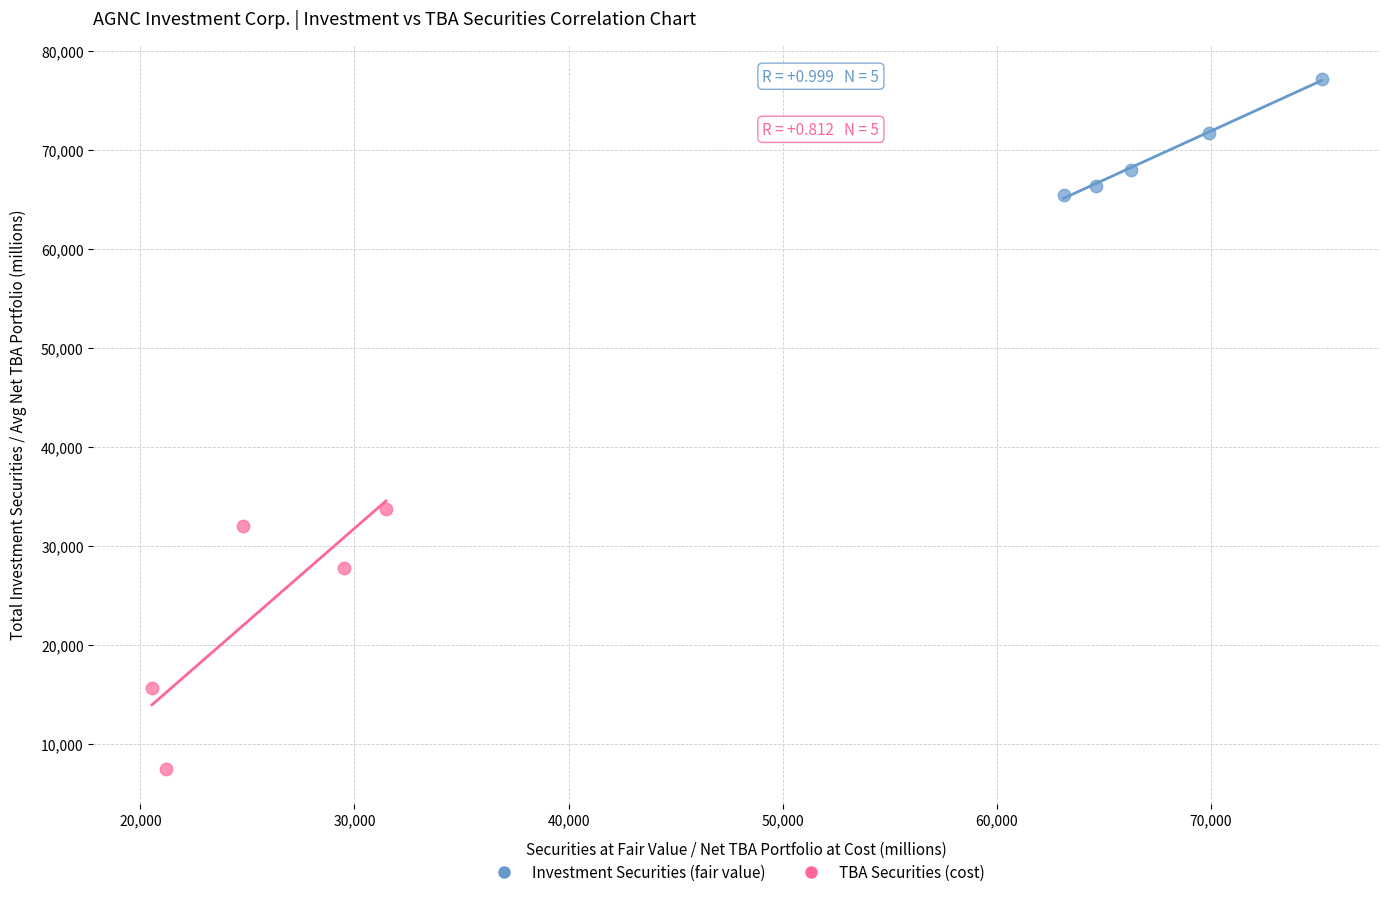

Which series has the largest Y range (max minus min)?

TBA Securities (cost)